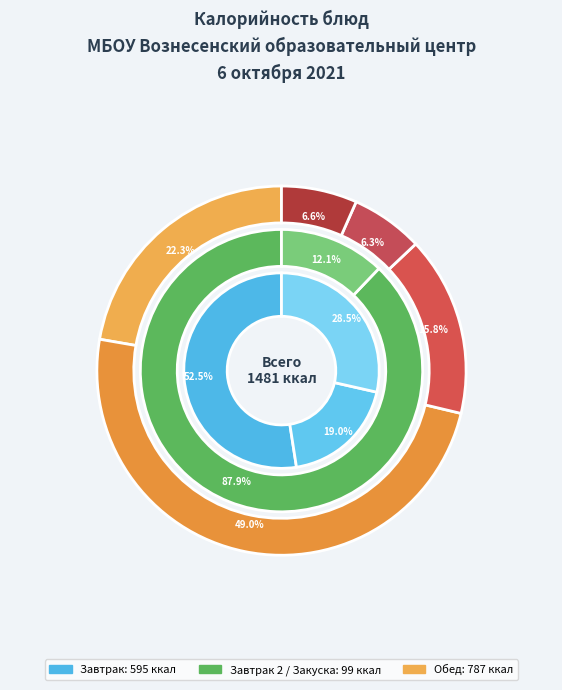

To the nearest percent, what percentage of the pie is Хлеб пшеничный?

4%